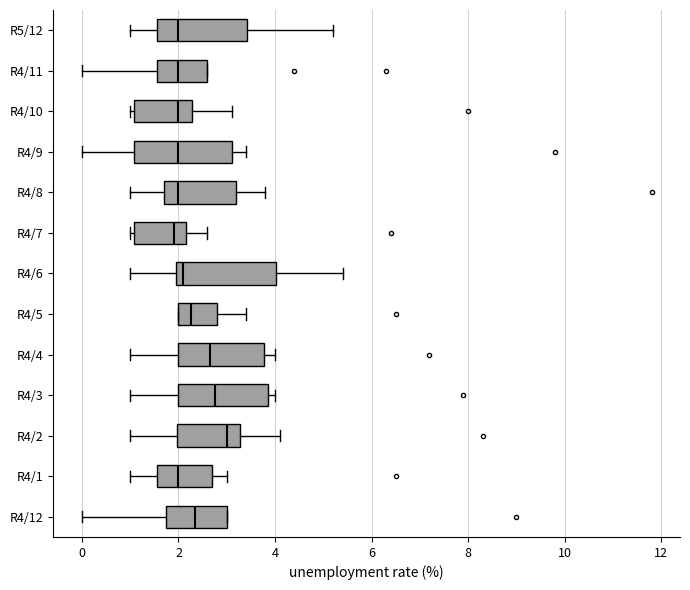

Where does the median line of the box for R4/6 sit on the x-axis? The values are not printed on the chart, so give them approximately, as read against the axis.

2.2